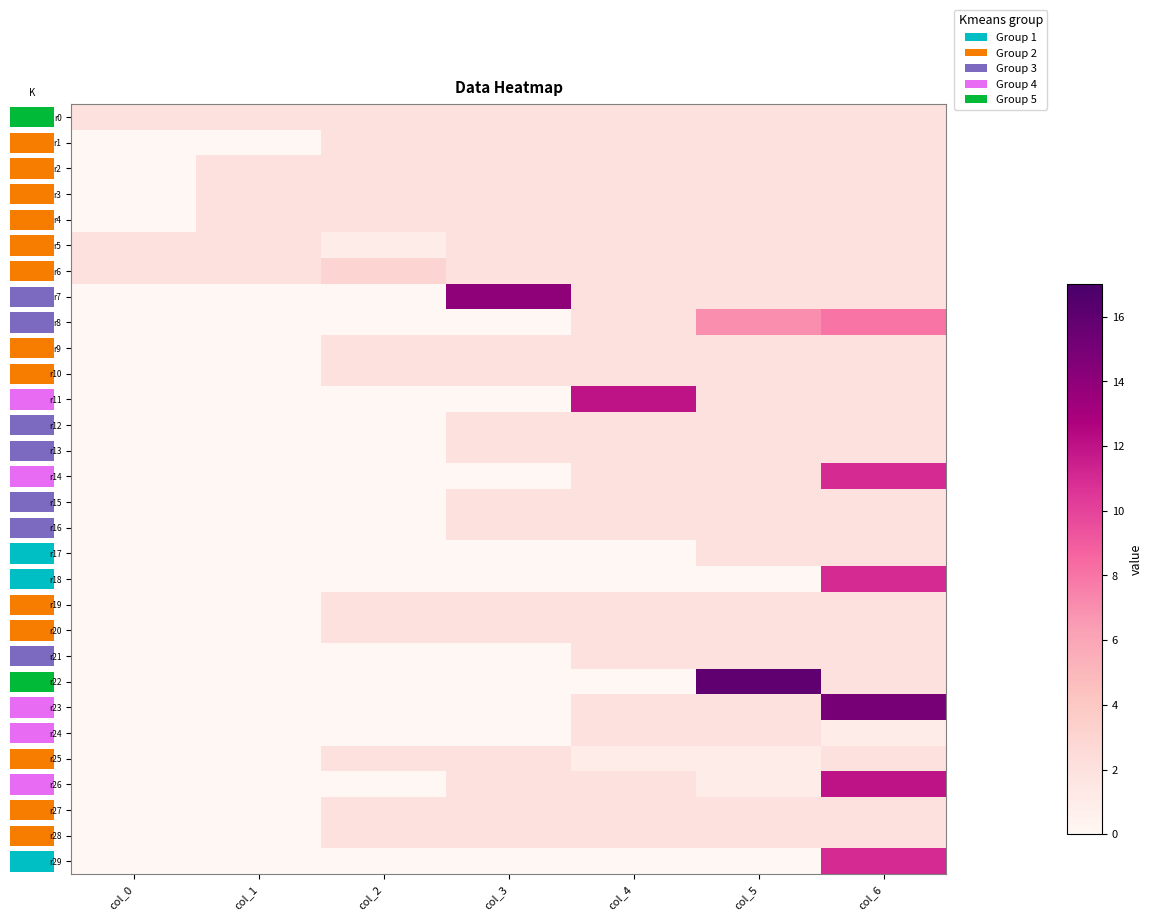

Which series has the largest range (max minus min)?

r22